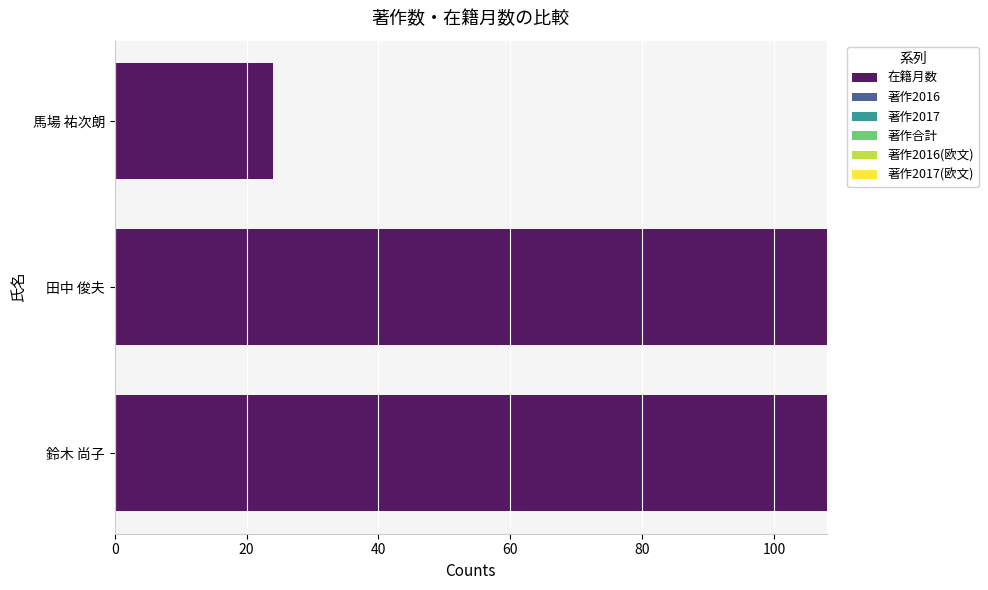

Between 鈴木 尚子 and 馬場 祐次朗, which is larger?

鈴木 尚子